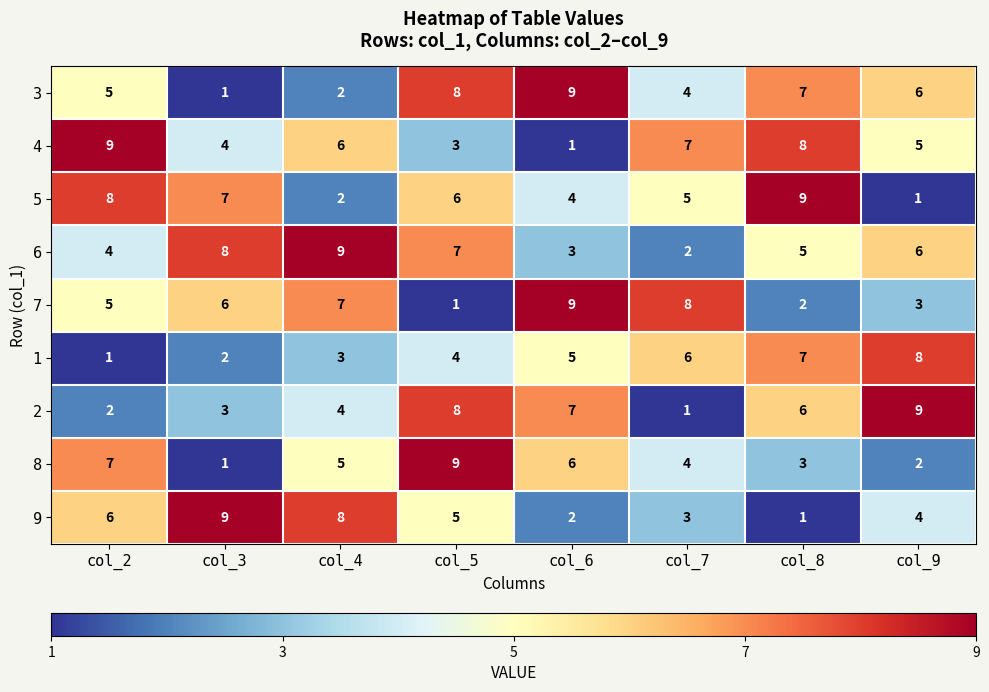

At which label does 2 first exceed 6?

col_5